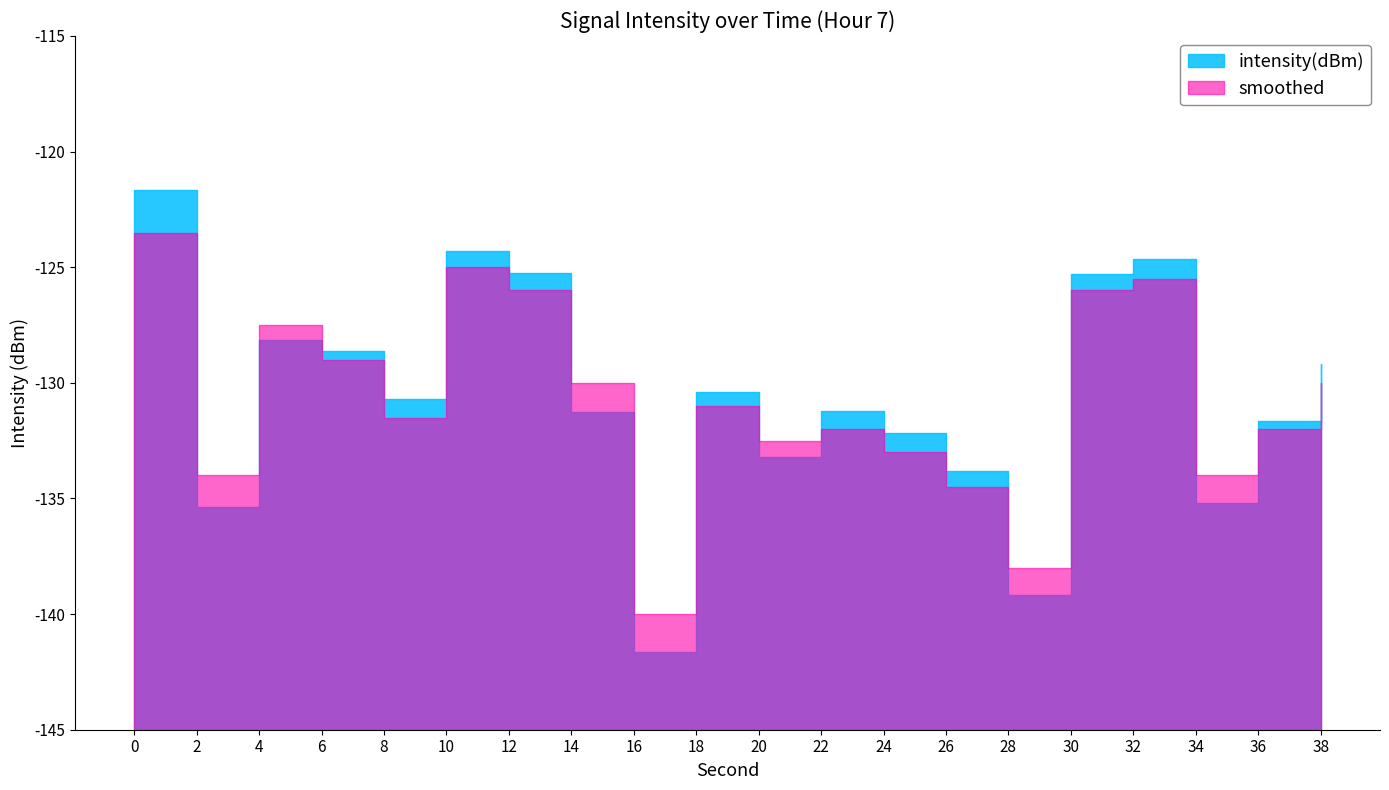

What is the smallest value displayed?

-141.6